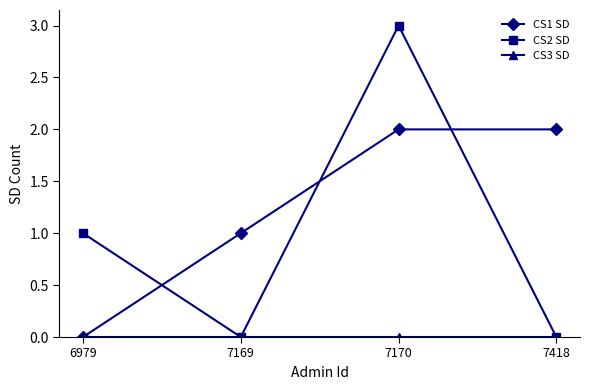

True or false: CS1 SD has more than 1 points higher than both neighbors.

False